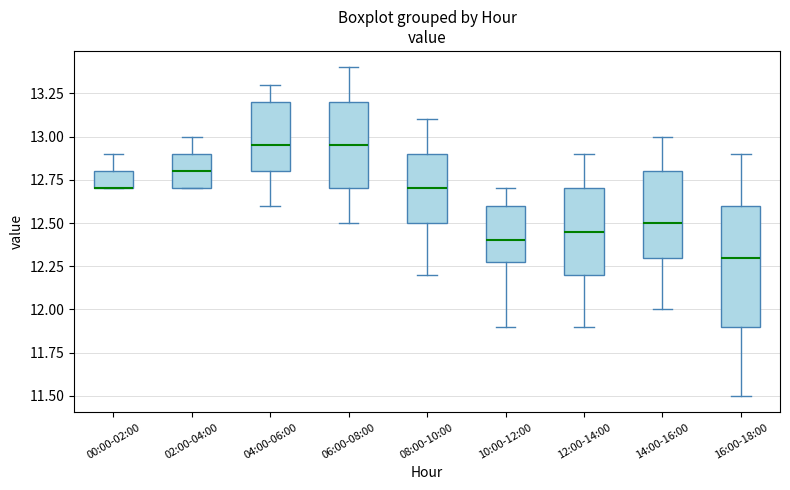

Which box is the tallest, from its lower edge to its upper edge?

16:00-18:00